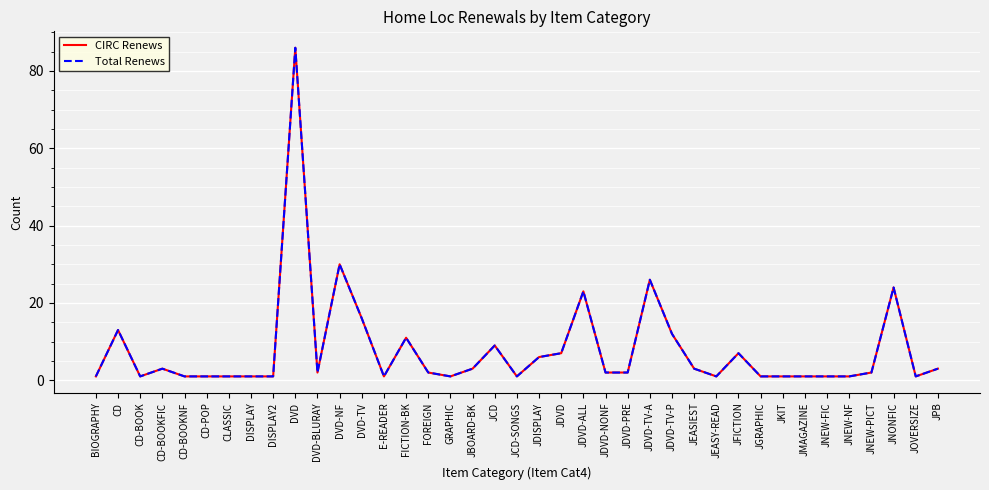

What is the sum of the CIRC Renews values at JDVD-ALL and JOVERSIZE?

24